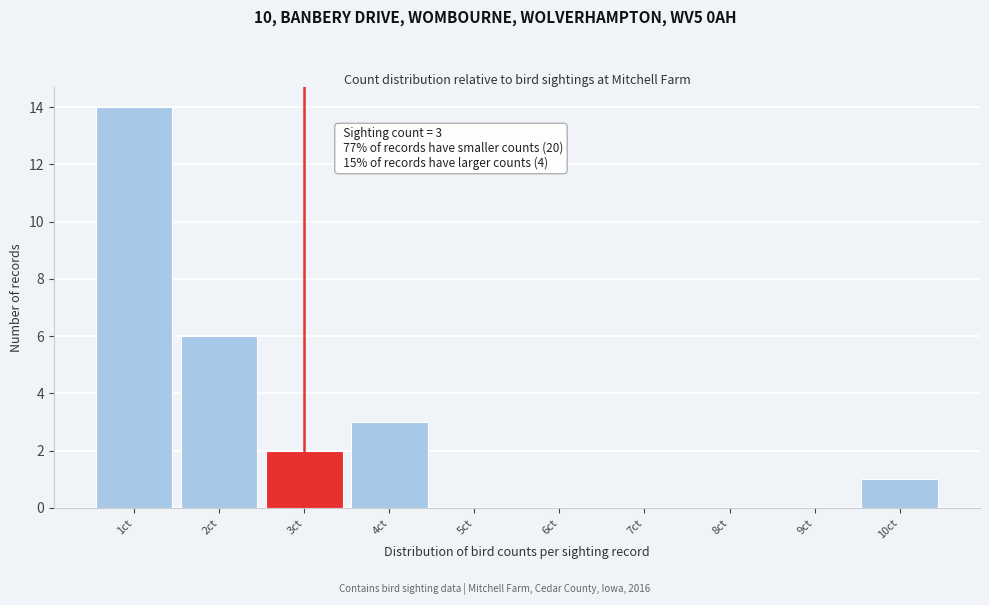

Over which range of the x-axis is the bar tallest?

0.5 to 1.5